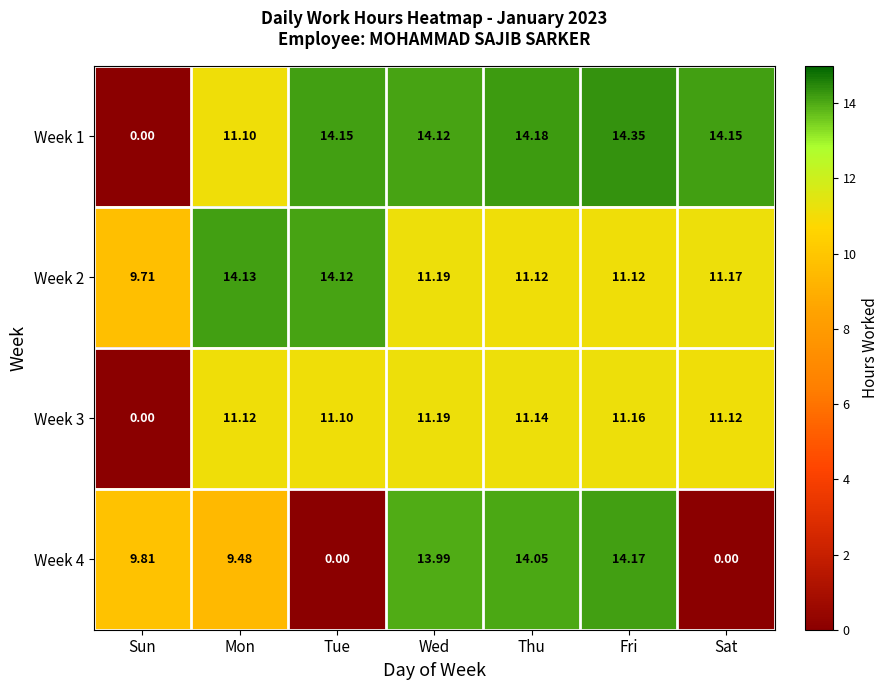

Is the value of Week 2 at Fri greater than the value of Week 3 at Fri?

No